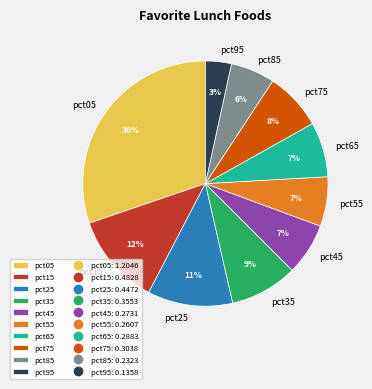

Does any single category account for the majority?

No